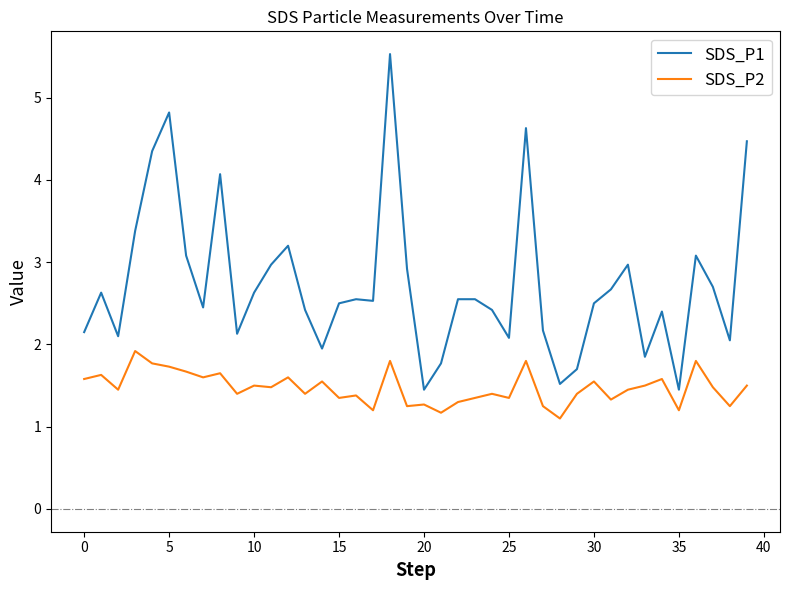

List the series in order of their overall mean, lowest first.

SDS_P2, SDS_P1